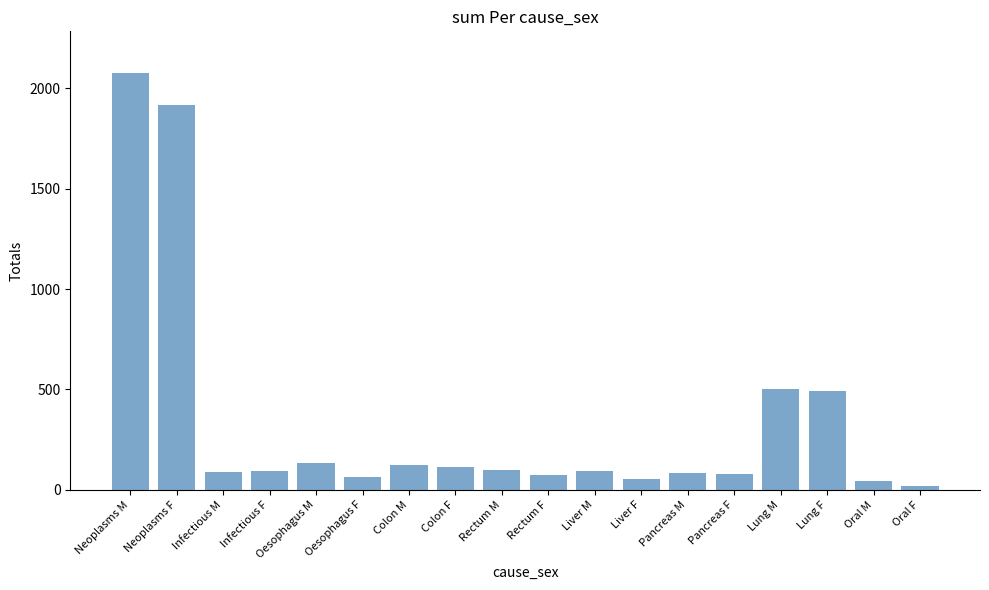

Read the value at Rectum F, to the nearest 50.

50